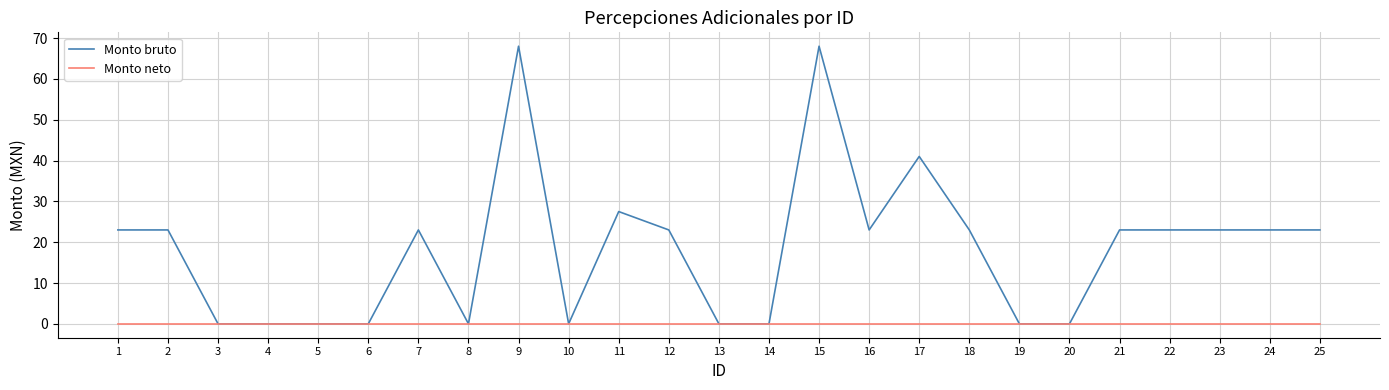

How many lines are shown in the chart?

2